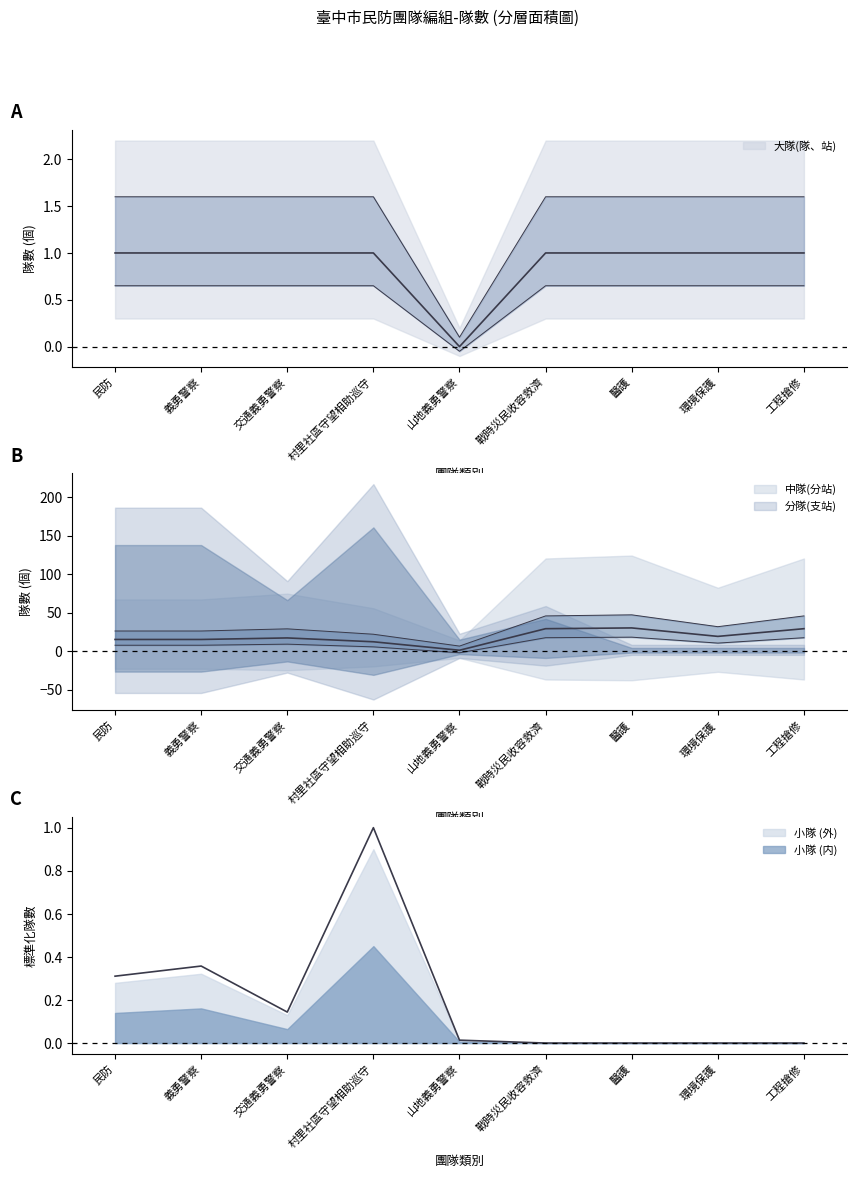

How many lines are shown in the chart?

3